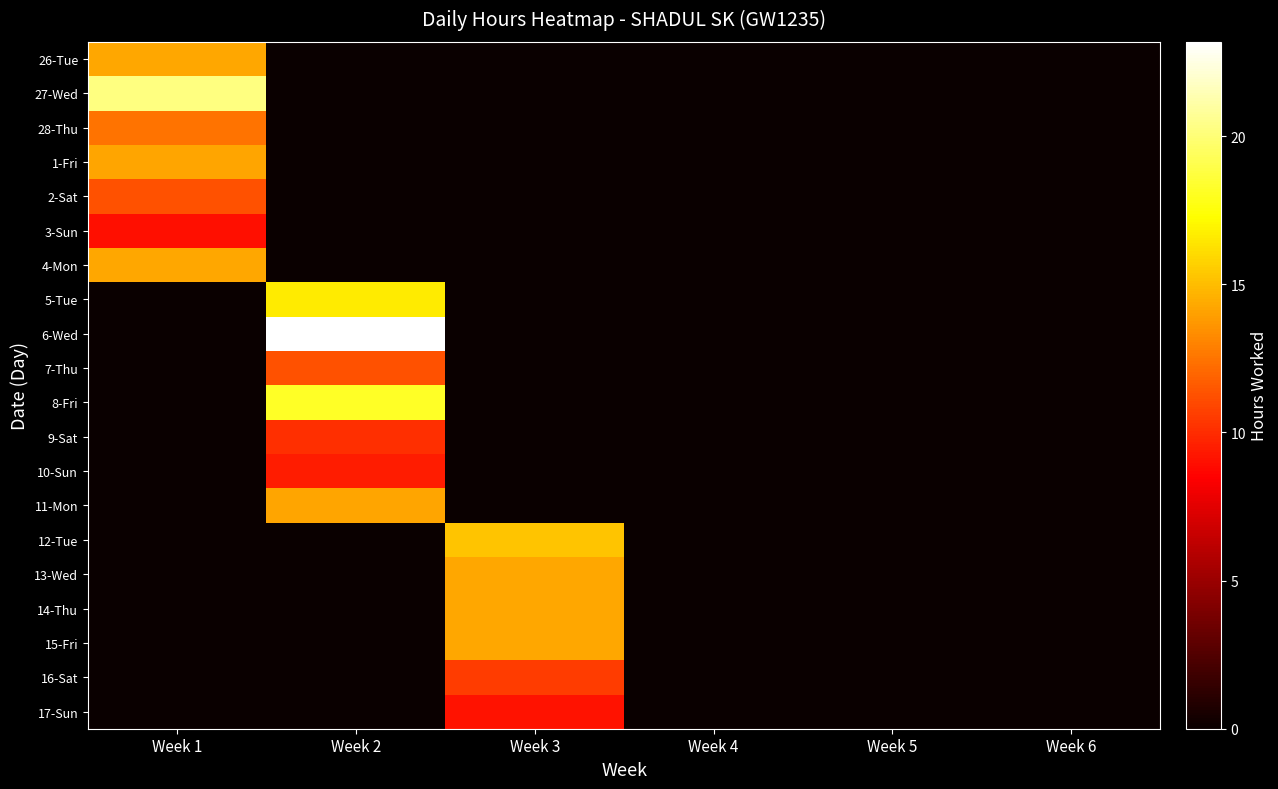

How many data points does each series have?

6